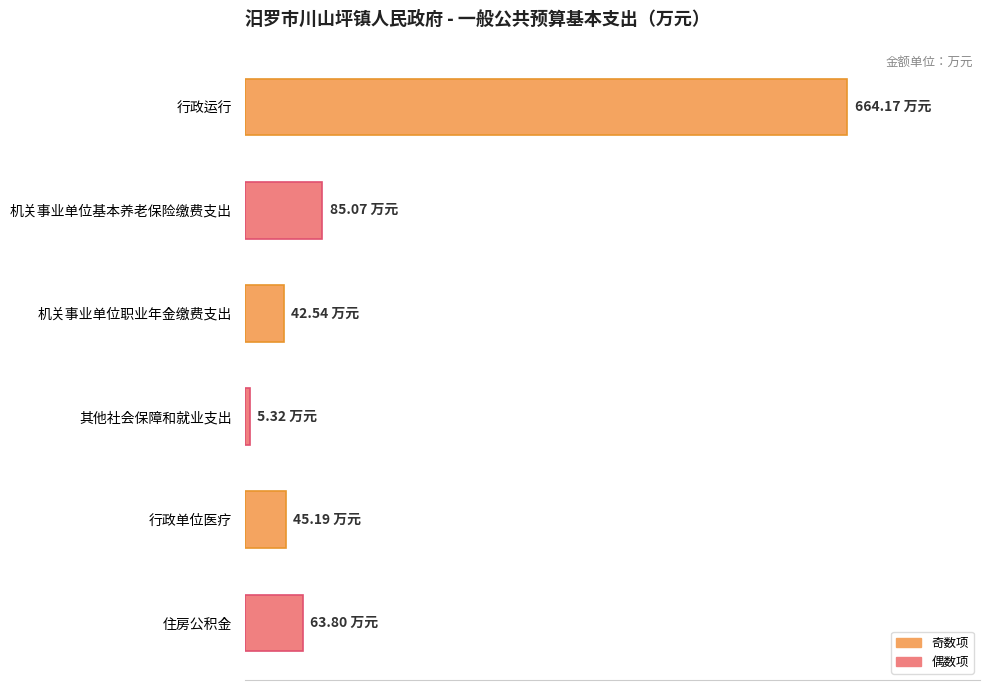

Does the chart contain stacked bars?

No